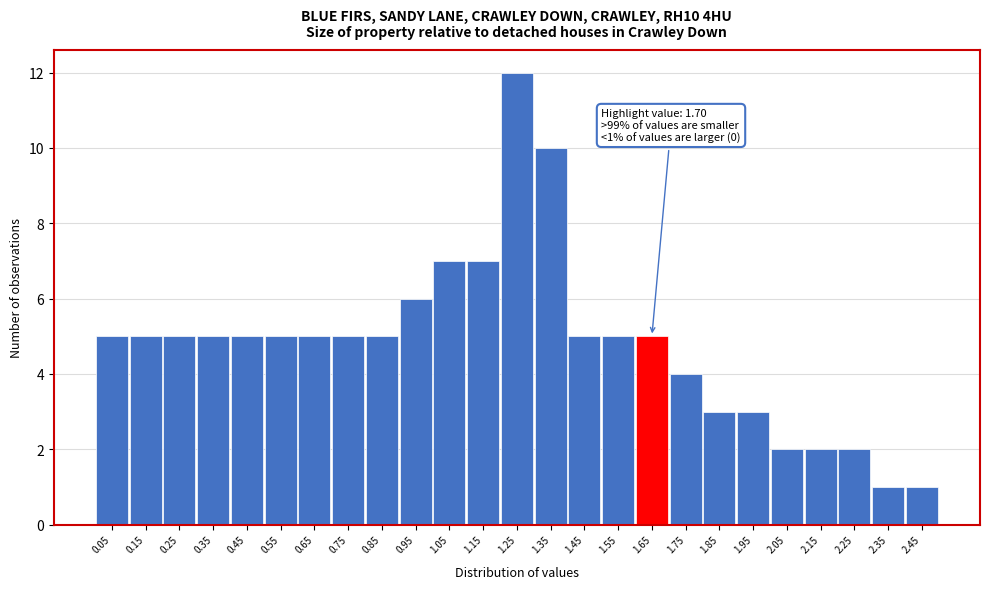

Reading left to right, what are all the values shown in this chart?

0.05=5	0.15=5	0.25=5	0.35=5	0.45=5	0.55=5	0.65=5	0.75=5	0.85=5	0.95=6	1.05=7	1.15=7	1.25=12	1.35=10	1.45=5	1.55=5	1.65=5	1.75=4	1.85=3	1.95=3	2.05=2	2.15=2	2.25=2	2.35=1	2.45=1